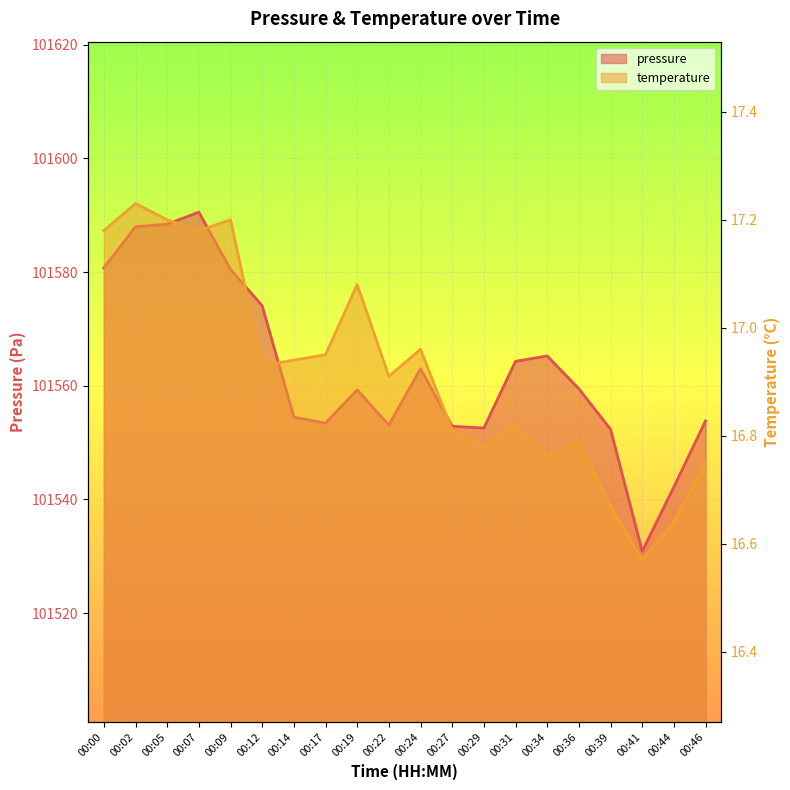

The temperature series shows 16.8 at 00:46. True or false?

True